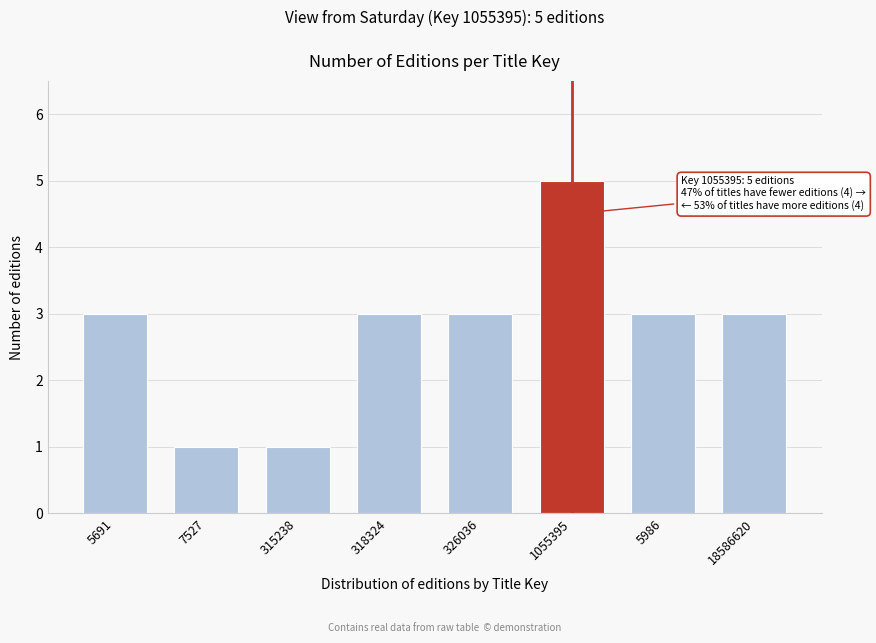

Reading right to left, transcribe all the data shown in this chart.

18586620=3	5986=3	1055395=5	326036=3	318324=3	315238=1	7527=1	5691=3